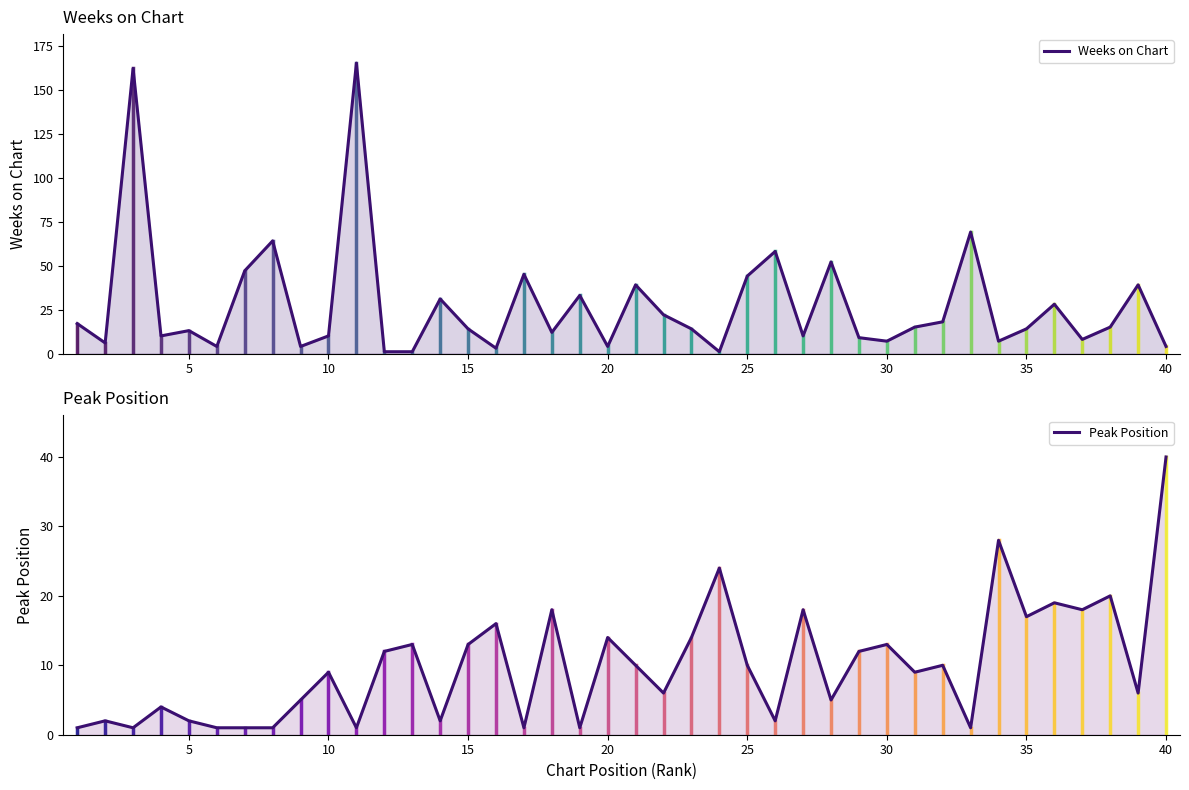

Which series has the largest total across all categories?

Weeks on Chart